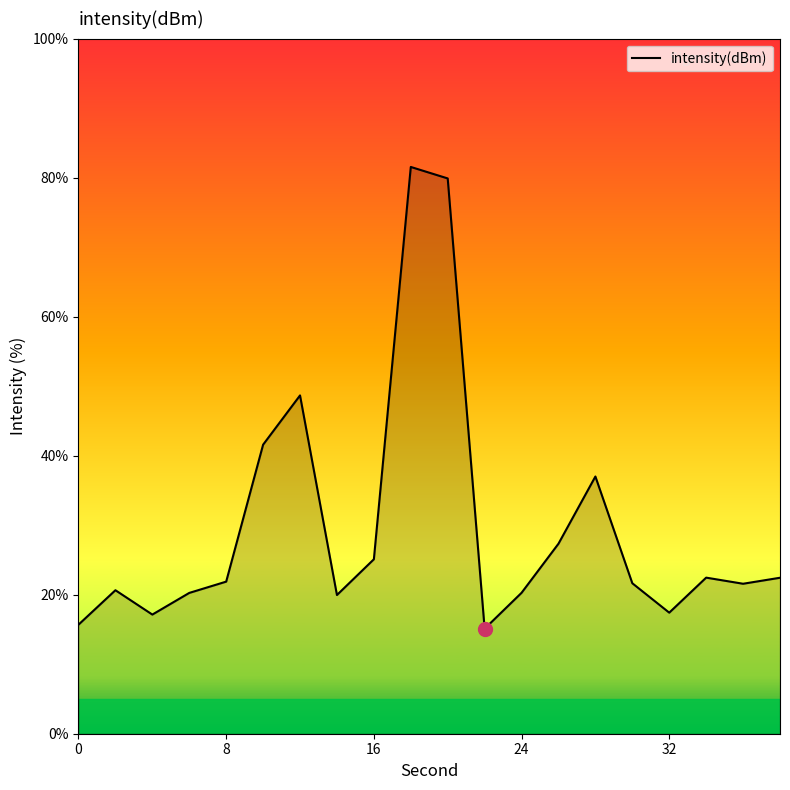

What is the difference between the maximum and minimum values?

66.4